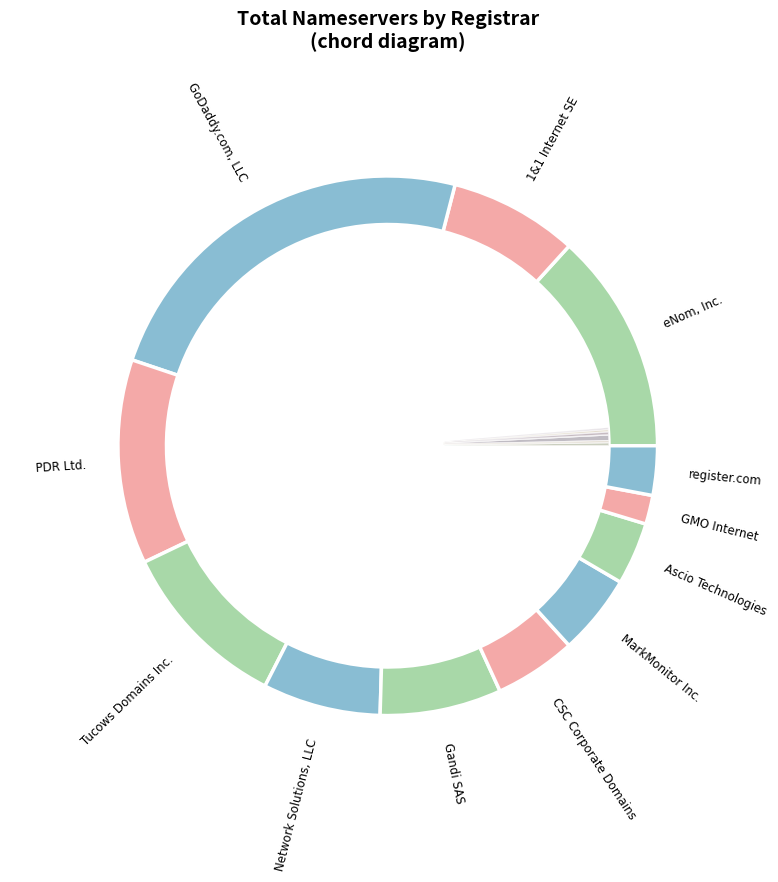

Is it true that Tucows Domains Inc. is 23% of the pie?

False